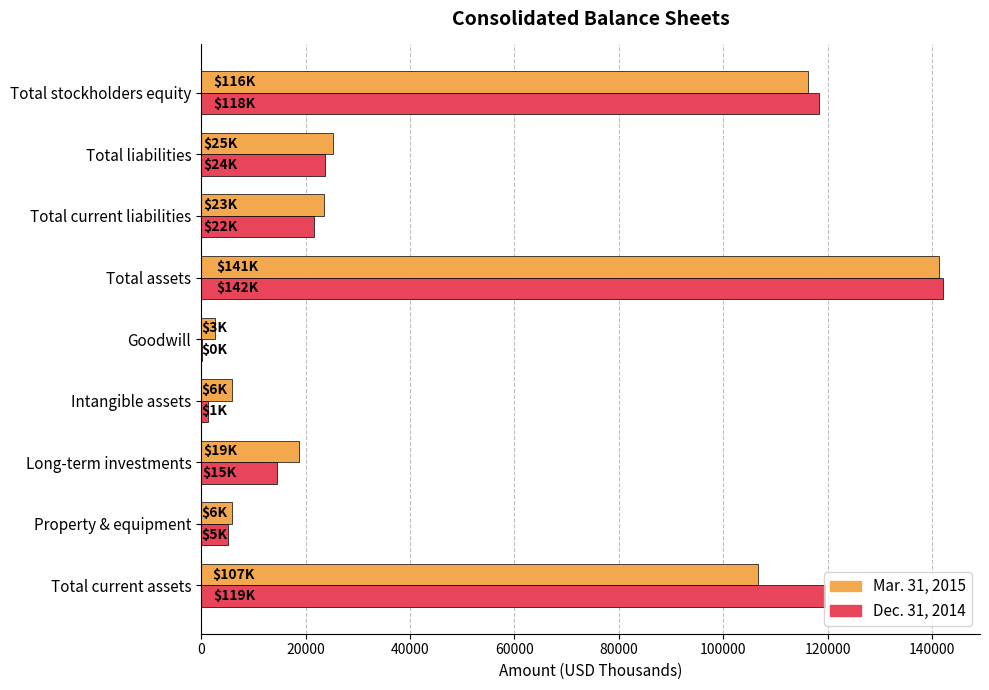

What is the maximum value shown in the chart?

142030